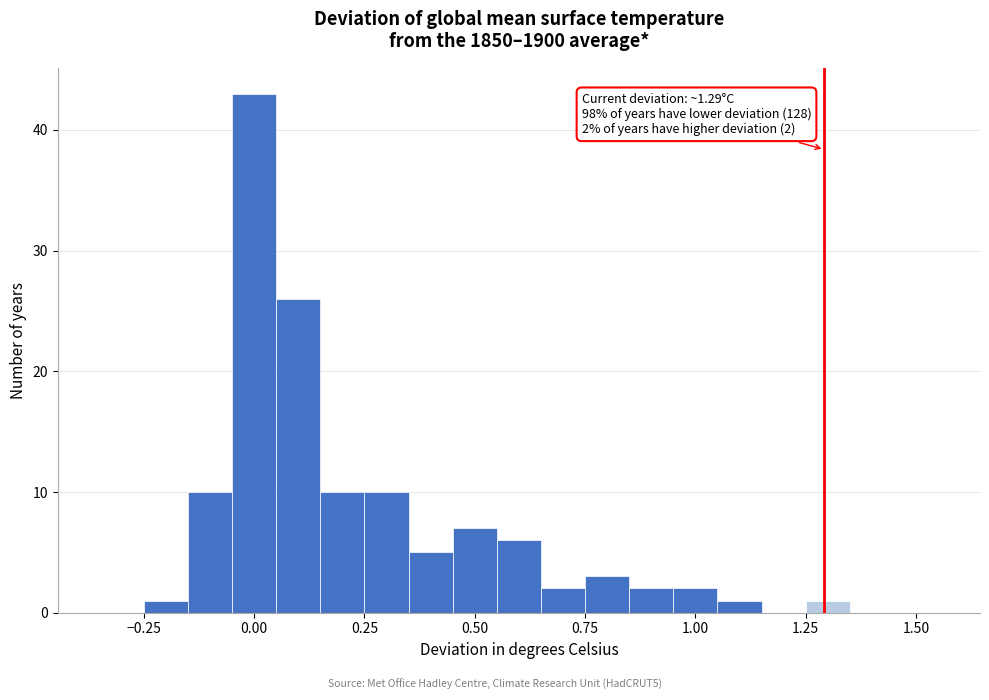

Around what value on the x-axis is the tallest bar? Give the approximate position of its centre, as read against the axis.

0.00